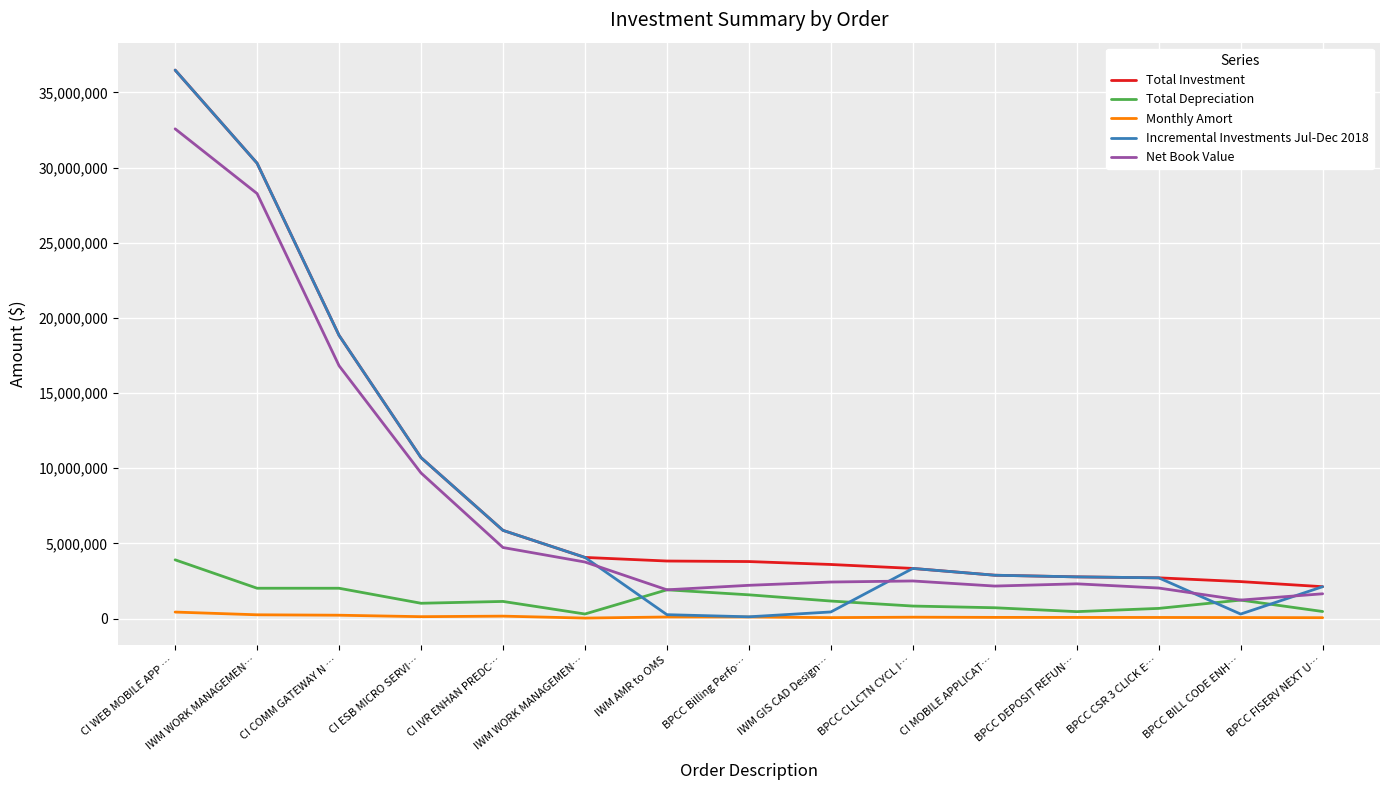

What is the greatest value displayed?

36491922.7